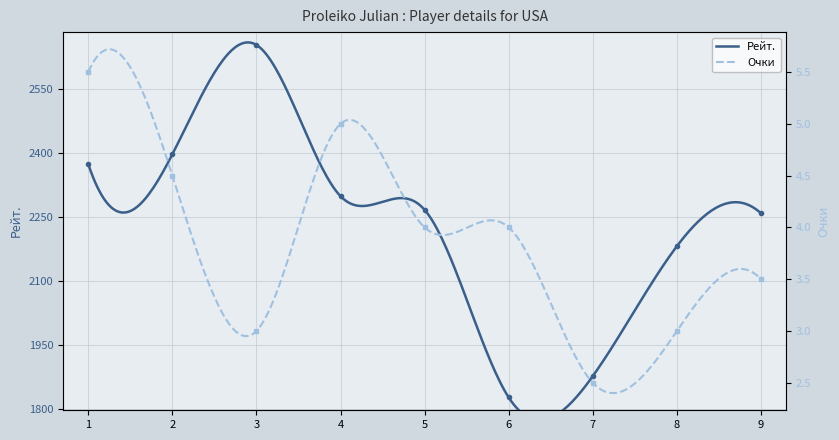

At which category does Рейт. reach its first local peak?

3